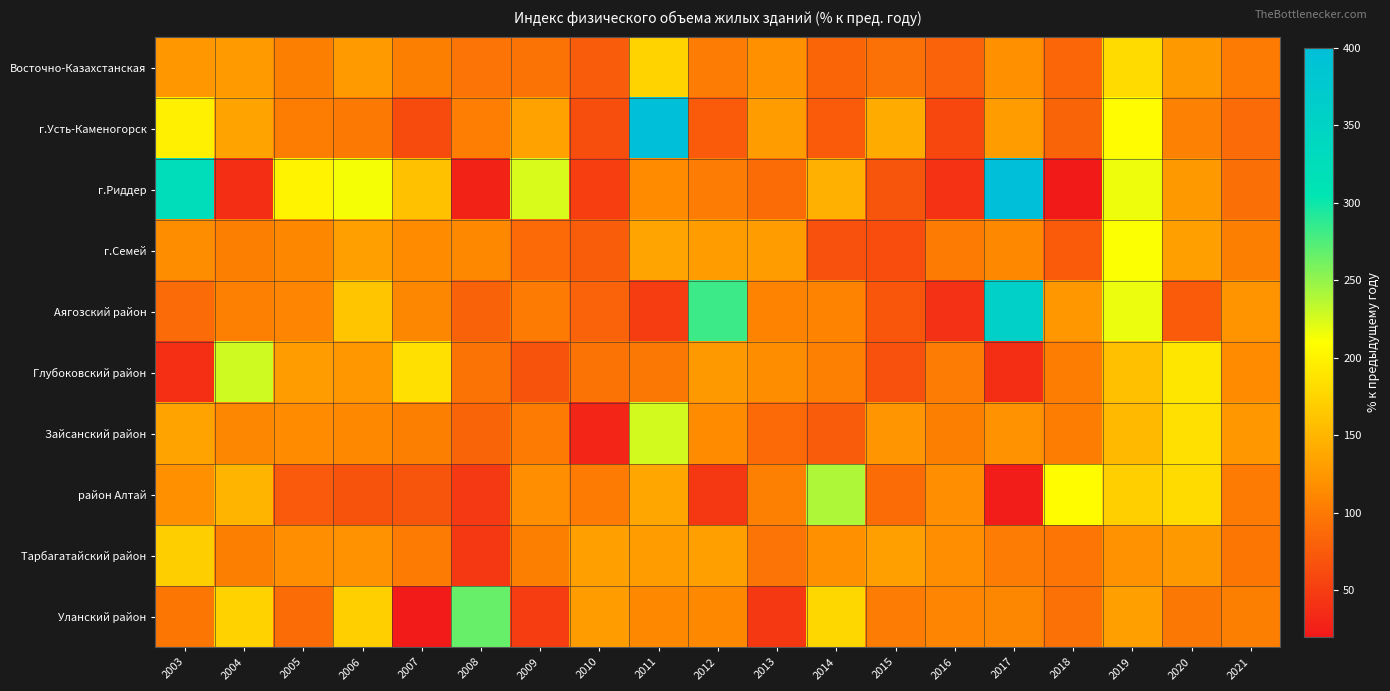

Reading right to left, transcribe all the data shown in this chart.

Восточно-Казахстанская: 2021=100.5	2020=125.6	2019=180.7	2018=84.2	2017=118.0	2016=81.3	2015=93.1	2014=83.2	2013=118.4	2012=101.7	2011=173.8	2010=75.7	2009=94.4	2008=95.4	2007=105.1	2006=127.9	2005=104.8	2004=128.1	2003=124.1
г.Усть-Каменогорск: 2021=87.7	2020=106.7	2019=207.6	2018=82.9	2017=129.8	2016=58.4	2015=140.4	2014=75.2	2013=128.4	2012=74.6	2011=555.4	2010=63.8	2009=134.0	2008=103.7	2007=62.1	2006=100.1	2005=102.6	2004=134.4	2003=197.2
г.Риддер: 2021=92.4	2020=125.4	2019=216.1	2018=20.6	2017=468.3	2016=40.9	2015=69.8	2014=144.8	2013=88.3	2012=102.0	2011=115.0	2010=50.6	2009=224.7	2008=28.0	2007=159.5	2006=213.0	2005=201.0	2004=37.0	2003=323.6
г.Семей: 2021=104.4	2020=130.9	2019=211.0	2018=75.3	2017=113.2	2016=101.0	2015=63.7	2014=66.7	2013=128.5	2012=129.8	2011=135.2	2010=76.7	2009=87.3	2008=112.8	2007=114.9	2006=131.3	2005=111.4	2004=103.9	2003=115.9
Аягозский район: 2021=121.2	2020=74.2	2019=216.8	2018=124.3	2017=356.9	2016=40.2	2015=71.2	2014=108.3	2013=107.6	2012=282.4	2011=49.9	2010=80.9	2009=101.2	2008=80.7	2007=111.1	2006=163.4	2005=109.5	2004=105.7	2003=88.0
Глубоковский район: 2021=115.7	2020=189.4	2019=158.2	2018=102.5	2017=37.3	2016=102.2	2015=65.6	2014=105.9	2013=116.0	2012=125.5	2011=99.1	2010=94.8	2009=68.8	2008=94.6	2007=184.2	2006=124.6	2005=129.3	2004=227.9	2003=38.1
Зайсанский район: 2021=124.6	2020=184.6	2019=153.5	2018=103.1	2017=120.6	2016=104.6	2015=122.5	2014=76.3	2013=87.0	2012=114.7	2011=226.6	2010=30.3	2009=100.2	2008=82.1	2007=104.4	2006=113.1	2005=115.7	2004=110.6	2003=135.0
район Алтай: 2021=100.2	2020=180.8	2019=171.1	2018=207.9	2017=22.8	2016=117.1	2015=88.8	2014=240.0	2013=105.7	2012=46.5	2011=137.0	2010=100.3	2009=116.8	2008=47.4	2007=70.0	2006=68.5	2005=73.9	2004=149.1	2003=119.3
Тарбагатайский район: 2021=96.9	2020=125.5	2019=120.8	2018=96.0	2017=102.3	2016=117.4	2015=130.9	2014=119.7	2013=95.5	2012=132.0	2011=128.6	2010=132.0	2009=104.4	2008=46.4	2007=100.2	2006=120.5	2005=117.6	2004=105.3	2003=169.6
Уланский район: 2021=104.0	2020=98.7	2019=131.3	2018=92.9	2017=110.8	2016=109.5	2015=102.3	2014=177.1	2013=44.8	2012=112.8	2011=112.7	2010=128.6	2009=49.2	2008=266.3	2007=21.8	2006=170.7	2005=89.0	2004=173.4	2003=96.9